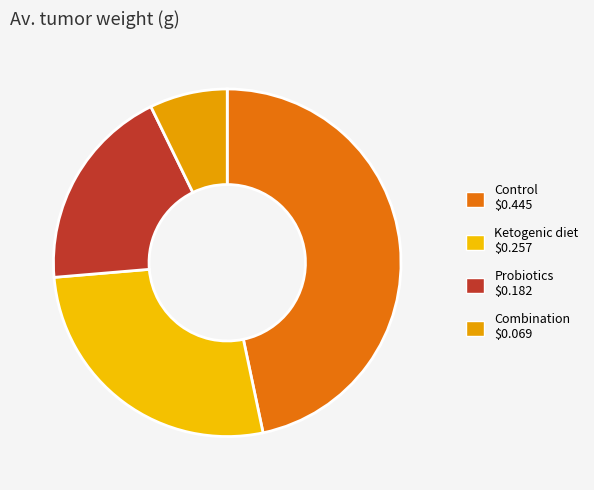

To the nearest percent, what is the difference between the largest and smallest slice percentages?

39%